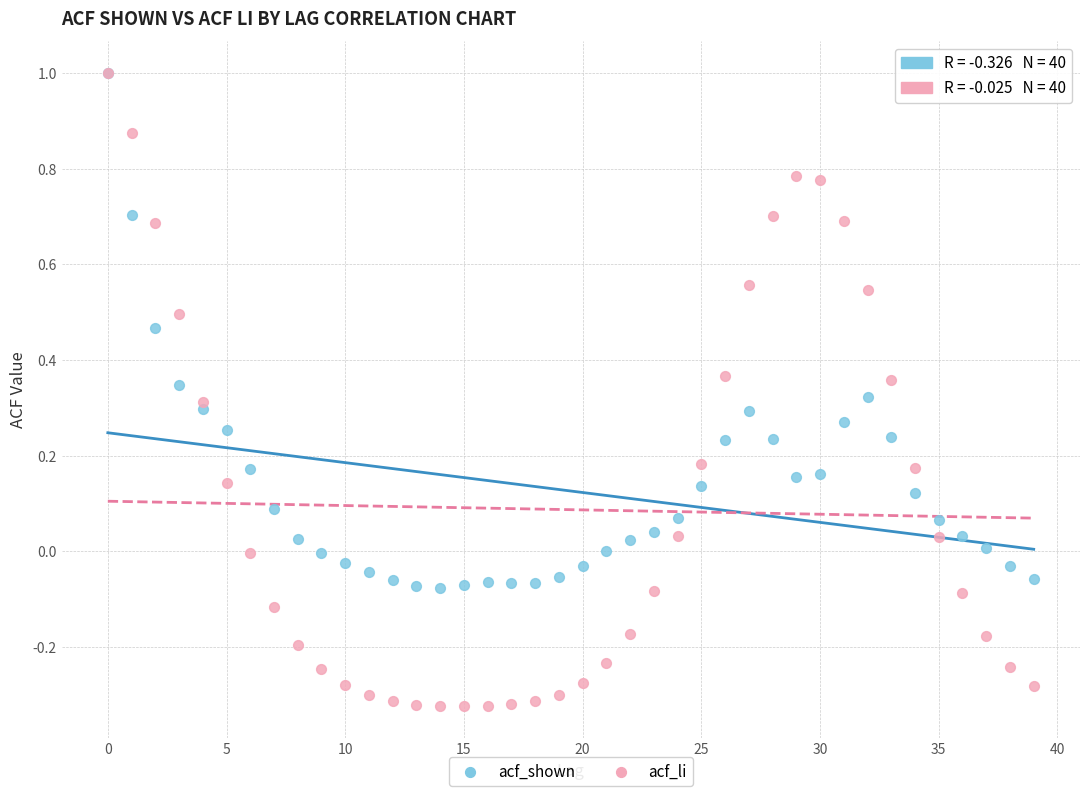

What are all the series names shown in the legend?

acf_shown, acf_li